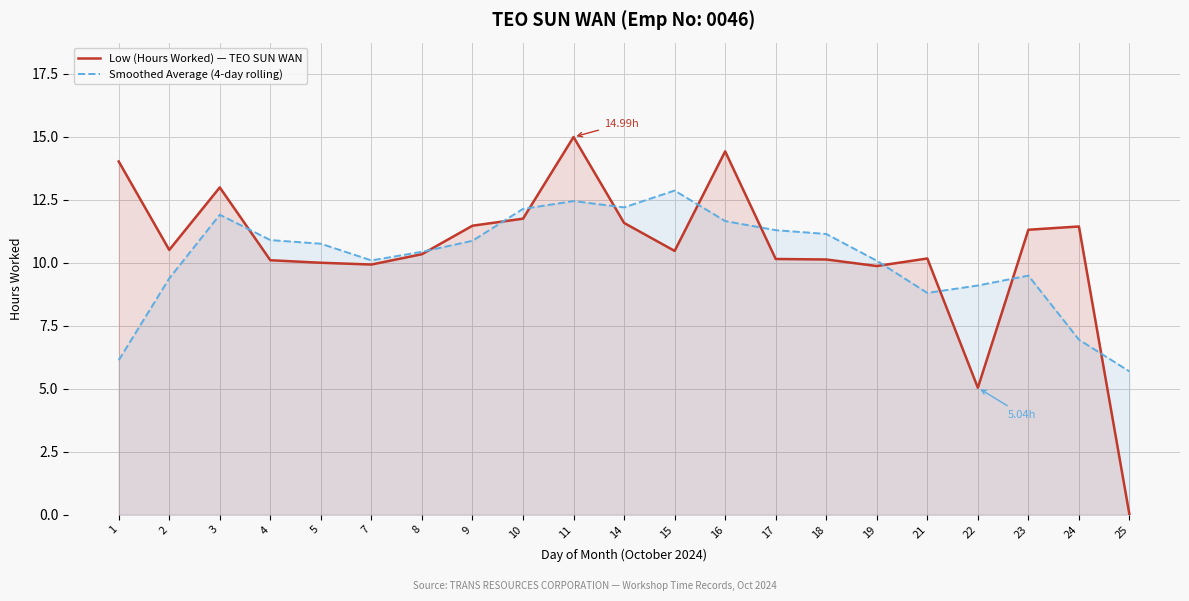

Which series changed the most between 1 and 14?

Smoothed Average (4-day rolling)